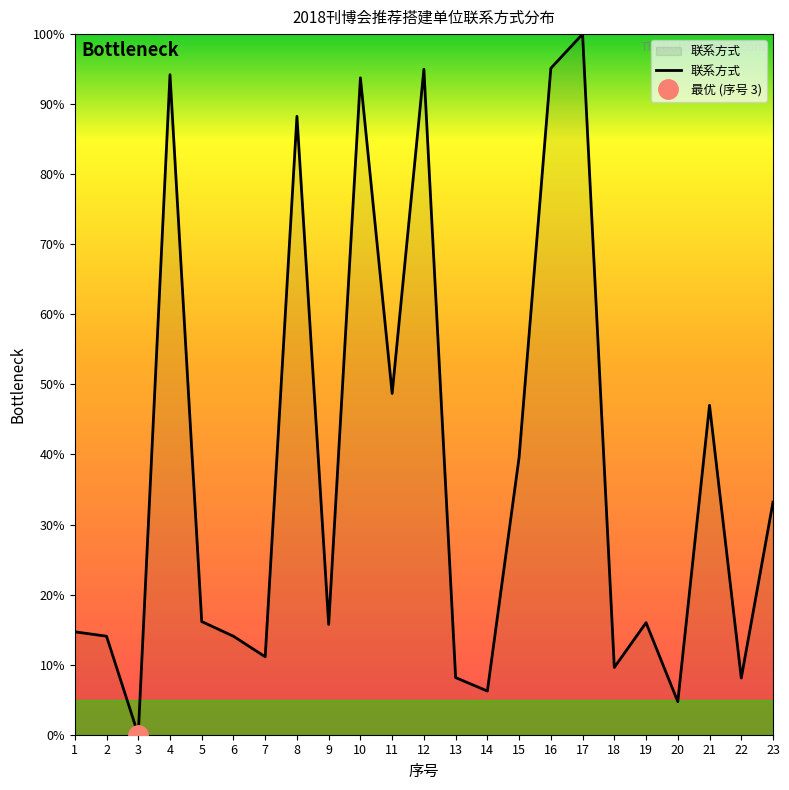

What is the change in value from 2 to 3?

-14.1